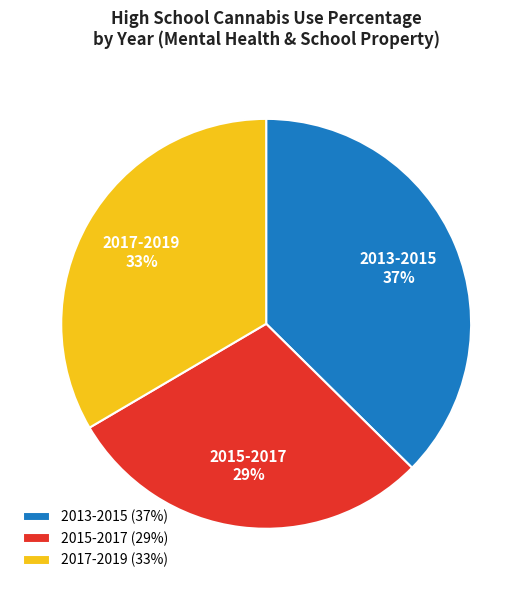

True or false: 2013-2015 accounts for 26% of the total.

False